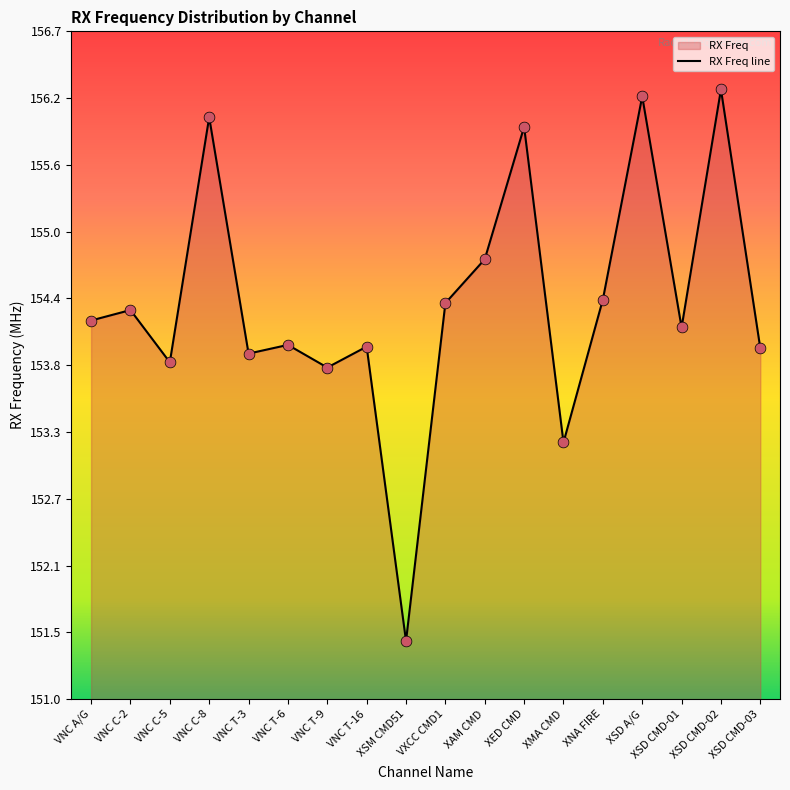

Approximately how many times larger is the value at XSD CMD-03 compared to VNC A/G?

1.0